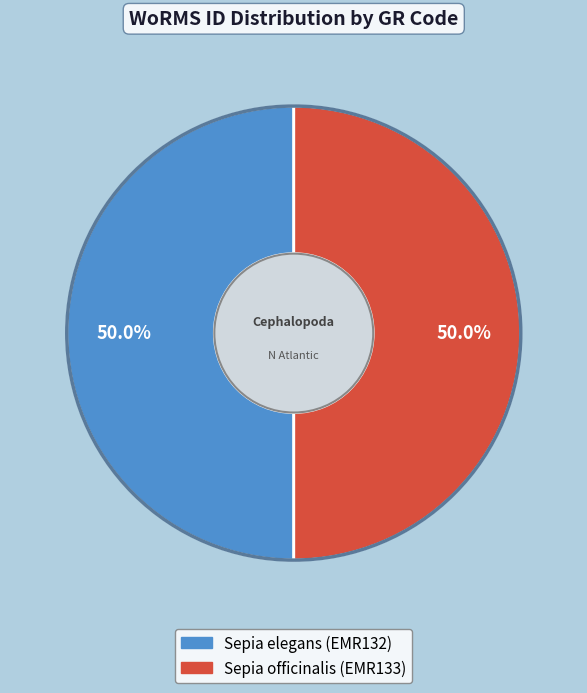

Is it true that Sepia elegans (EMR132) is 50% of the pie?

True